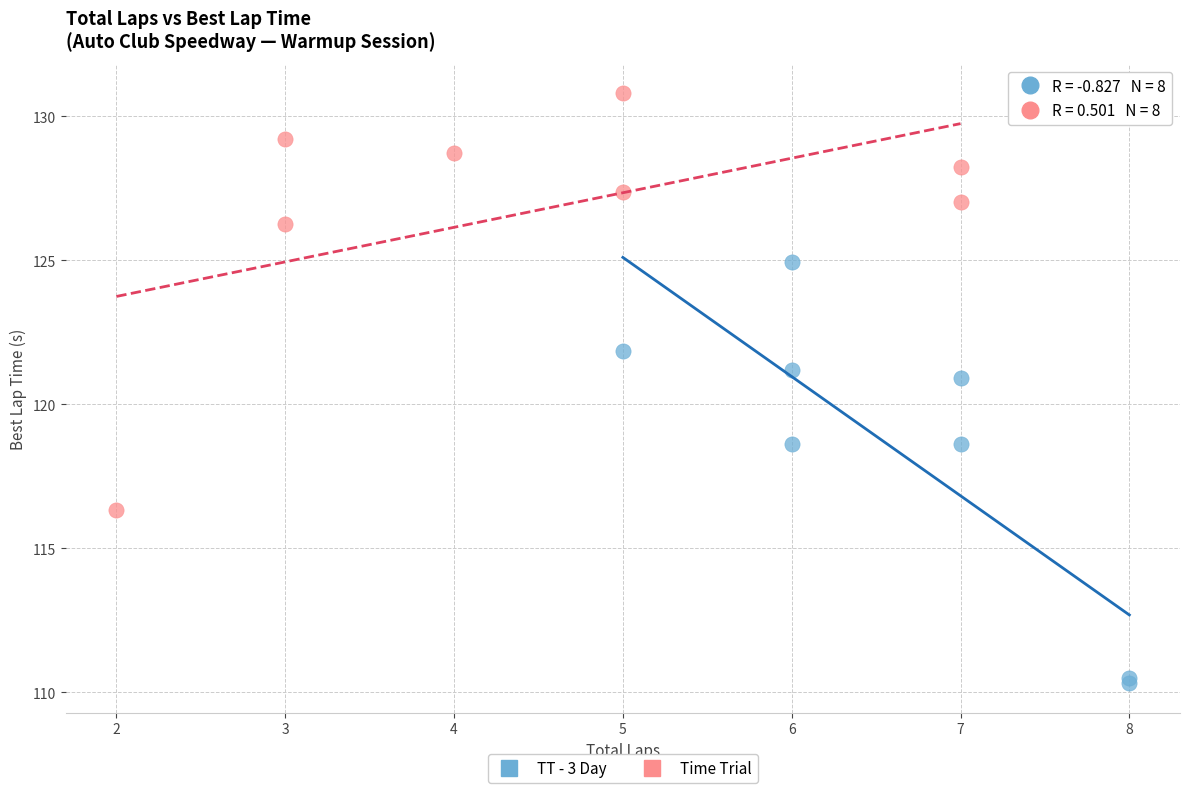

Which series reaches the maximum Y coordinate?

Time Trial